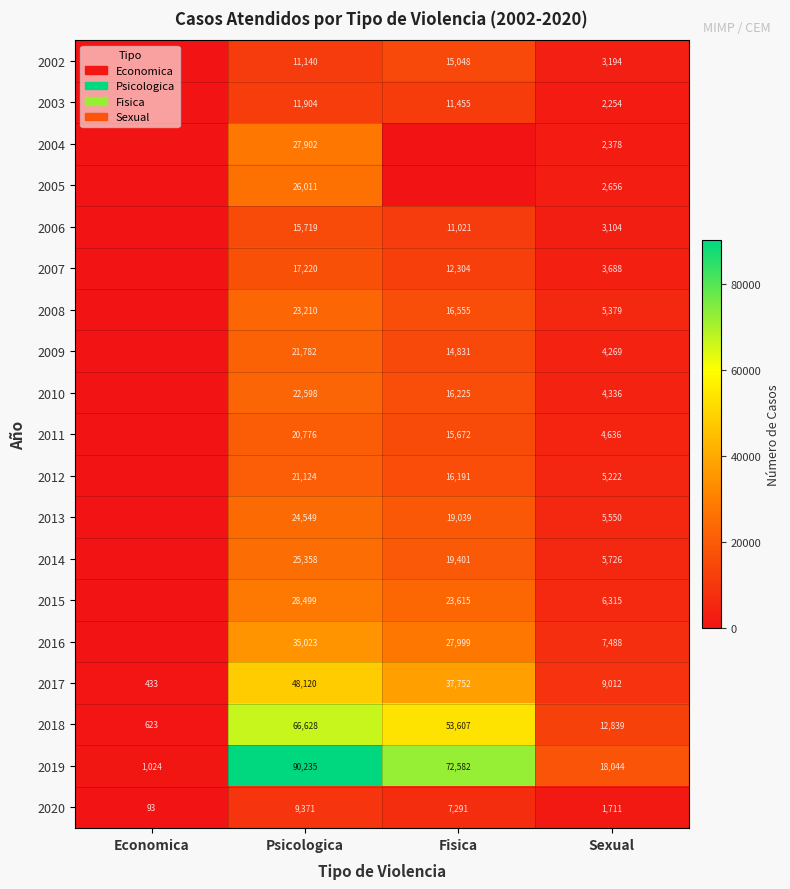

What is the difference between the second highest and second lowest values in the 2020 series?

5580